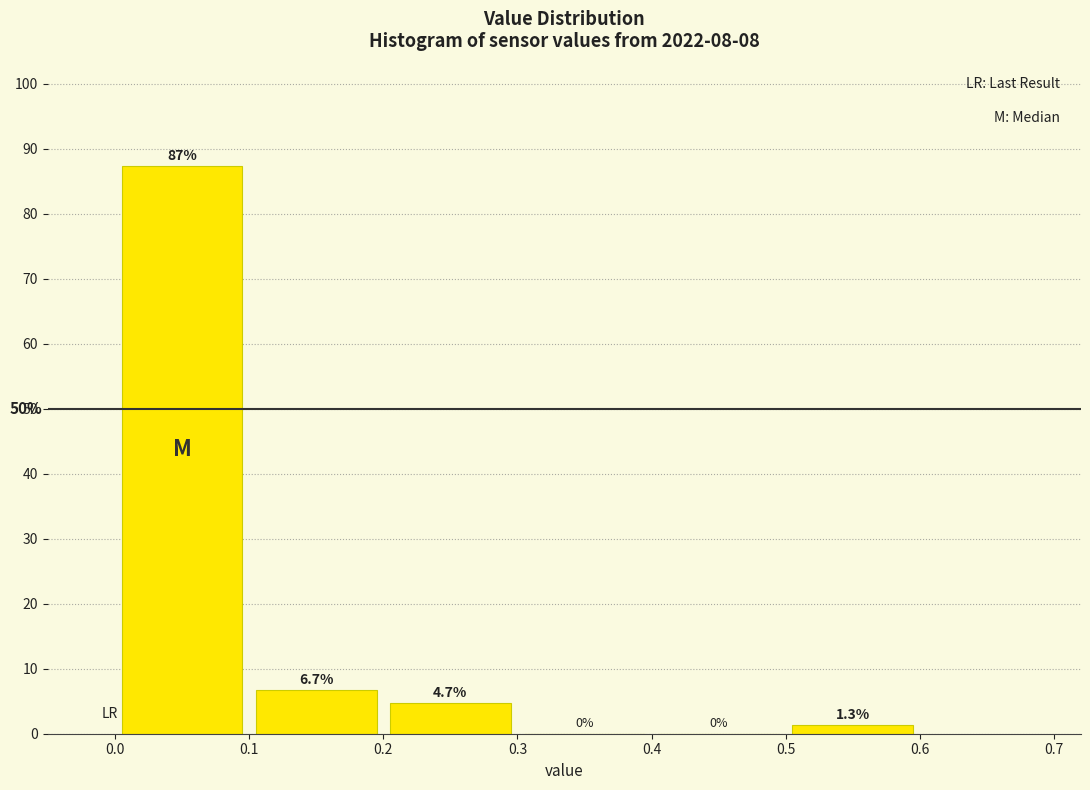

Reading left to right, transcribe this chart: for each bar, give the range it covers on the x-axis and its height.

0.0 to 0.1: 87.3
0.1 to 0.2: 6.7
0.2 to 0.3: 4.7
0.3 to 0.4: 0.0
0.4 to 0.5: 0.0
0.5 to 0.6: 1.3